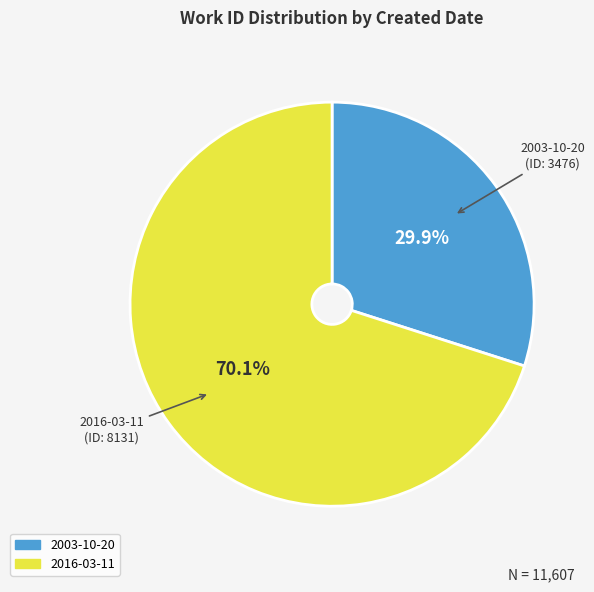

Does 2016-03-11 represent more than half of the total?

Yes